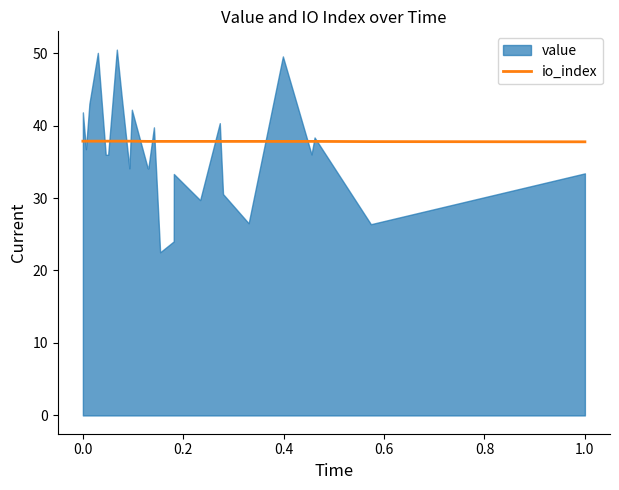

What is the minimum value for io_index?

37.8